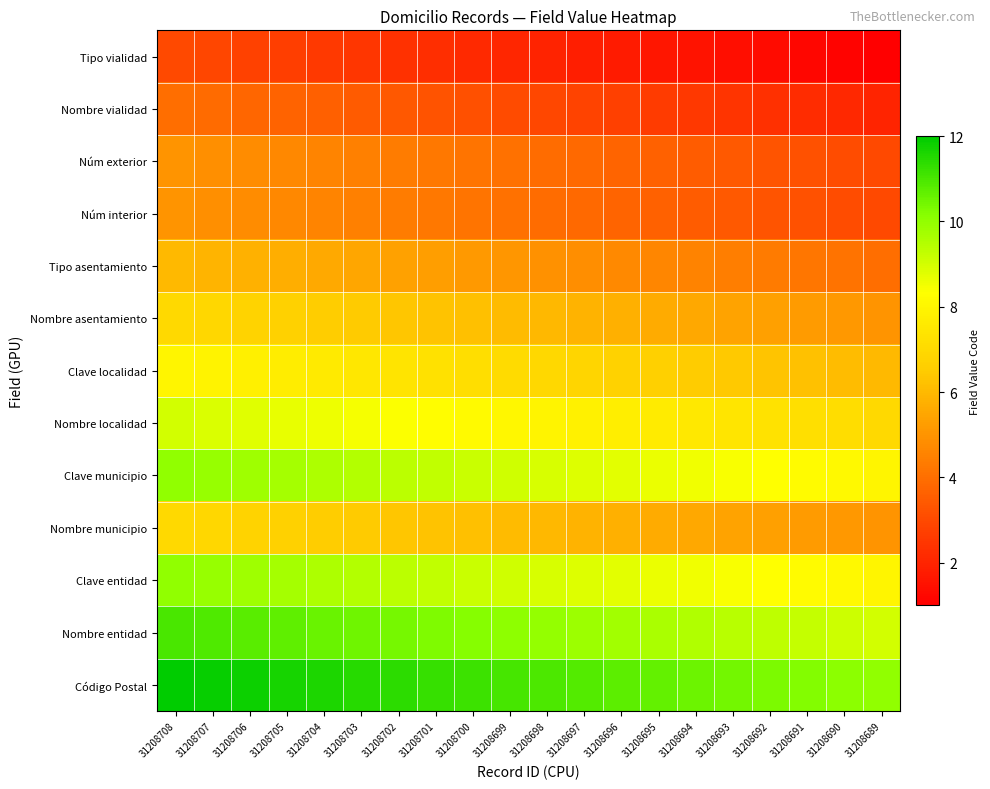

Reading left to right, what are all the values shown in this chart?

Tipo vialidad: 31208708=3.0	31208707=2.9	31208706=2.8	31208705=2.7	31208704=2.6	31208703=2.5	31208702=2.4	31208701=2.3	31208700=2.2	31208699=2.1	31208698=1.9	31208697=1.8	31208696=1.7	31208695=1.6	31208694=1.5	31208693=1.4	31208692=1.3	31208691=1.2	31208690=1.1	31208689=1.0
Nombre vialidad: 31208708=4.0	31208707=3.9	31208706=3.8	31208705=3.7	31208704=3.6	31208703=3.5	31208702=3.4	31208701=3.3	31208700=3.2	31208699=3.1	31208698=2.9	31208697=2.8	31208696=2.7	31208695=2.6	31208694=2.5	31208693=2.4	31208692=2.3	31208691=2.2	31208690=2.1	31208689=2.0
Núm exterior: 31208708=5.0	31208707=4.9	31208706=4.8	31208705=4.7	31208704=4.6	31208703=4.5	31208702=4.4	31208701=4.3	31208700=4.2	31208699=4.1	31208698=3.9	31208697=3.8	31208696=3.7	31208695=3.6	31208694=3.5	31208693=3.4	31208692=3.3	31208691=3.2	31208690=3.1	31208689=3.0
Núm interior: 31208708=5.0	31208707=4.9	31208706=4.8	31208705=4.7	31208704=4.6	31208703=4.5	31208702=4.4	31208701=4.3	31208700=4.2	31208699=4.1	31208698=3.9	31208697=3.8	31208696=3.7	31208695=3.6	31208694=3.5	31208693=3.4	31208692=3.3	31208691=3.2	31208690=3.1	31208689=3.0
Tipo asentamiento: 31208708=6.0	31208707=5.9	31208706=5.8	31208705=5.7	31208704=5.6	31208703=5.5	31208702=5.4	31208701=5.3	31208700=5.2	31208699=5.1	31208698=4.9	31208697=4.8	31208696=4.7	31208695=4.6	31208694=4.5	31208693=4.4	31208692=4.3	31208691=4.2	31208690=4.1	31208689=4.0
Nombre asentamiento: 31208708=7.0	31208707=6.9	31208706=6.8	31208705=6.7	31208704=6.6	31208703=6.5	31208702=6.4	31208701=6.3	31208700=6.2	31208699=6.1	31208698=5.9	31208697=5.8	31208696=5.7	31208695=5.6	31208694=5.5	31208693=5.4	31208692=5.3	31208691=5.2	31208690=5.1	31208689=5.0
Clave localidad: 31208708=8.0	31208707=7.9	31208706=7.8	31208705=7.7	31208704=7.6	31208703=7.5	31208702=7.4	31208701=7.3	31208700=7.2	31208699=7.1	31208698=6.9	31208697=6.8	31208696=6.7	31208695=6.6	31208694=6.5	31208693=6.4	31208692=6.3	31208691=6.2	31208690=6.1	31208689=6.0
Nombre localidad: 31208708=9.0	31208707=8.9	31208706=8.8	31208705=8.7	31208704=8.6	31208703=8.5	31208702=8.4	31208701=8.3	31208700=8.2	31208699=8.1	31208698=7.9	31208697=7.8	31208696=7.7	31208695=7.6	31208694=7.5	31208693=7.4	31208692=7.3	31208691=7.2	31208690=7.1	31208689=7.0
Clave municipio: 31208708=10.0	31208707=9.9	31208706=9.8	31208705=9.7	31208704=9.6	31208703=9.5	31208702=9.4	31208701=9.3	31208700=9.2	31208699=9.1	31208698=8.9	31208697=8.8	31208696=8.7	31208695=8.6	31208694=8.5	31208693=8.4	31208692=8.3	31208691=8.2	31208690=8.1	31208689=8.0
Nombre municipio: 31208708=7.0	31208707=6.9	31208706=6.8	31208705=6.7	31208704=6.6	31208703=6.5	31208702=6.4	31208701=6.3	31208700=6.2	31208699=6.1	31208698=5.9	31208697=5.8	31208696=5.7	31208695=5.6	31208694=5.5	31208693=5.4	31208692=5.3	31208691=5.2	31208690=5.1	31208689=5.0
Clave entidad: 31208708=10.0	31208707=9.9	31208706=9.8	31208705=9.7	31208704=9.6	31208703=9.5	31208702=9.4	31208701=9.3	31208700=9.2	31208699=9.1	31208698=8.9	31208697=8.8	31208696=8.7	31208695=8.6	31208694=8.5	31208693=8.4	31208692=8.3	31208691=8.2	31208690=8.1	31208689=8.0
Nombre entidad: 31208708=11.0	31208707=10.9	31208706=10.8	31208705=10.7	31208704=10.6	31208703=10.5	31208702=10.4	31208701=10.3	31208700=10.2	31208699=10.1	31208698=9.9	31208697=9.8	31208696=9.7	31208695=9.6	31208694=9.5	31208693=9.4	31208692=9.3	31208691=9.2	31208690=9.1	31208689=9.0
Código Postal: 31208708=12.0	31208707=11.9	31208706=11.8	31208705=11.7	31208704=11.6	31208703=11.5	31208702=11.4	31208701=11.3	31208700=11.2	31208699=11.1	31208698=10.9	31208697=10.8	31208696=10.7	31208695=10.6	31208694=10.5	31208693=10.4	31208692=10.3	31208691=10.2	31208690=10.1	31208689=10.0